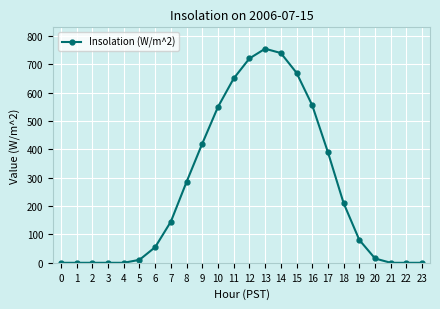

At which label is the value closest to 377?

17